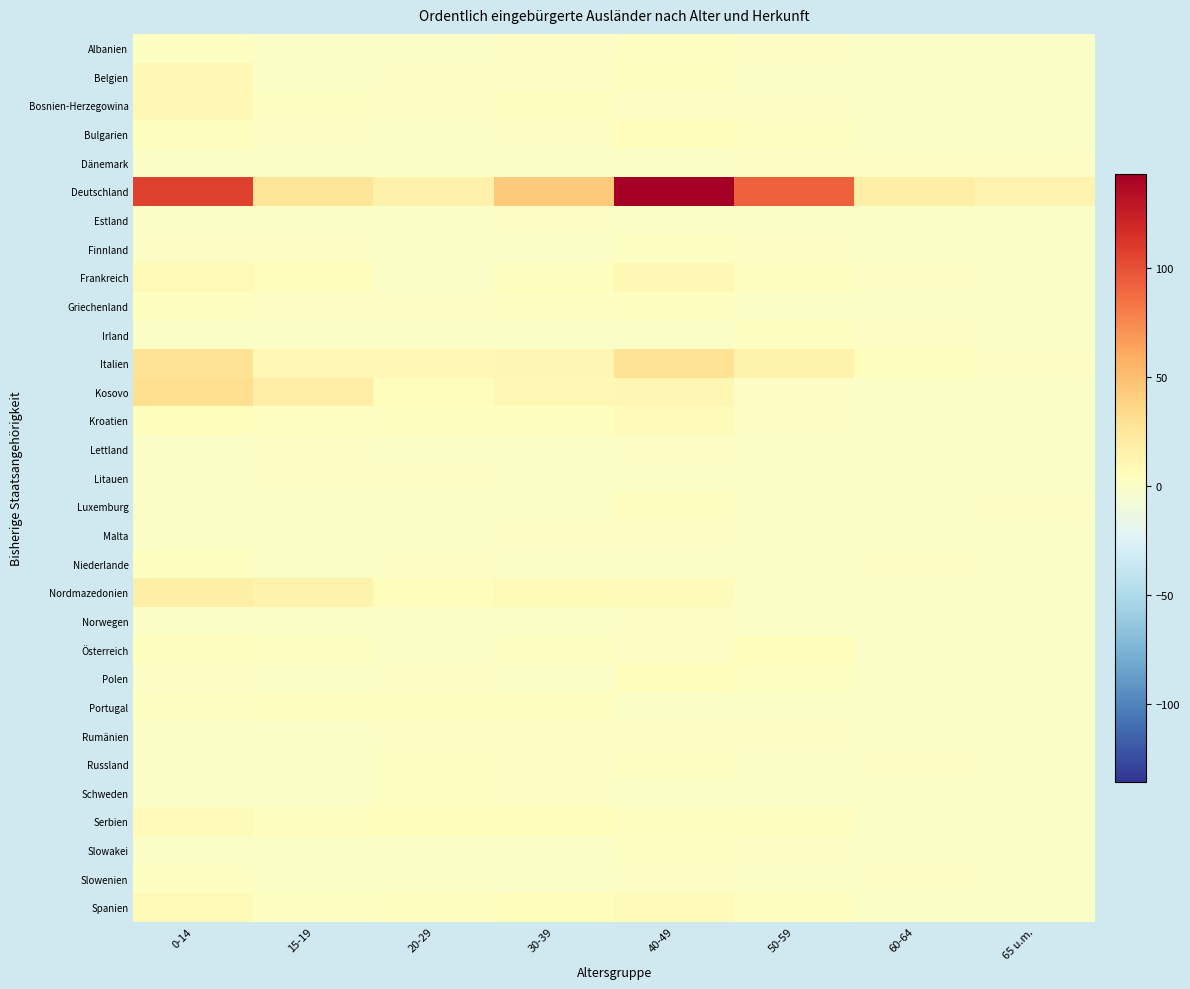

At how many categories does at least one series exceed 2?

8